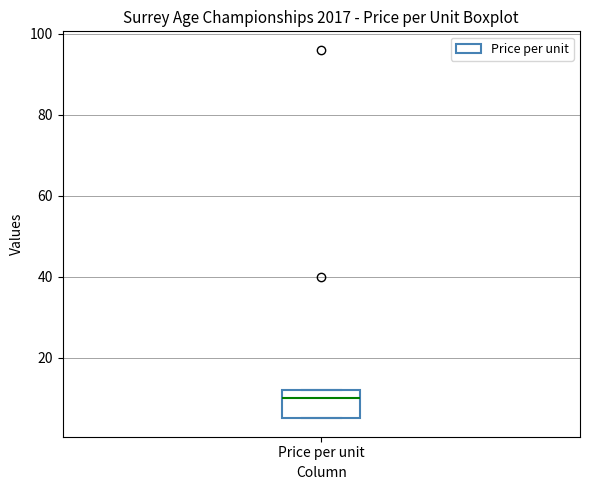

Transcribe this box plot: give where the median line is, the range the box spans, and where the two whiskers end, as read against the y-axis. The values are not printed on the chart, so give them approximately, as read against the axis.

median 10, box 6 to 12, whiskers 6 to 12